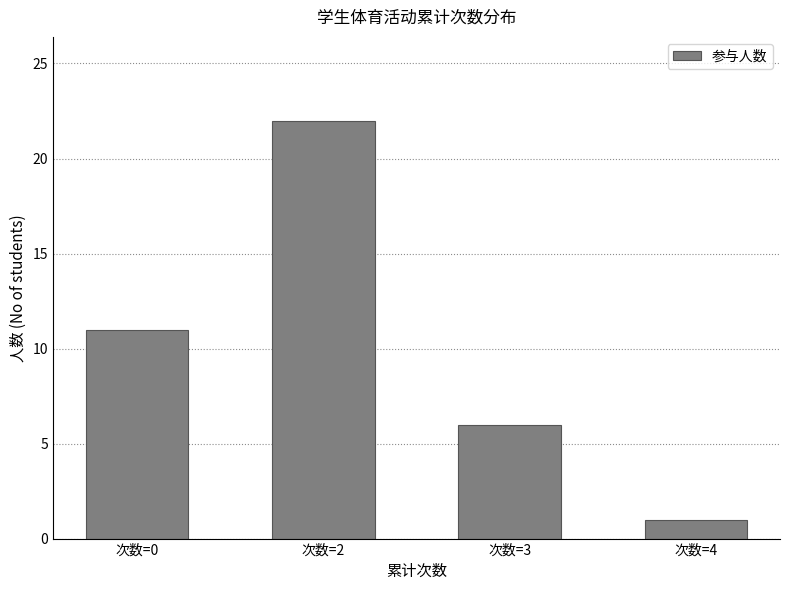

Which category has the highest value across all series?

次数=2